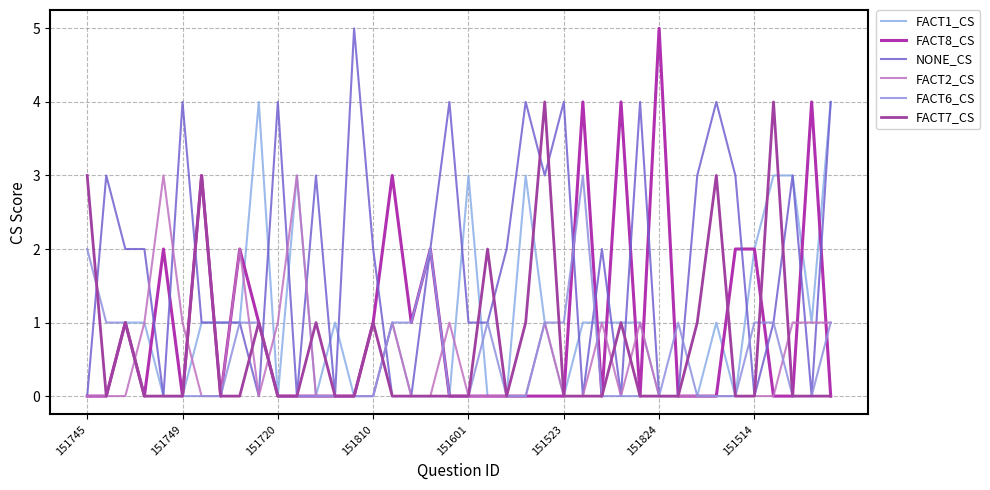

Which series has the widest spread of values?

FACT8_CS